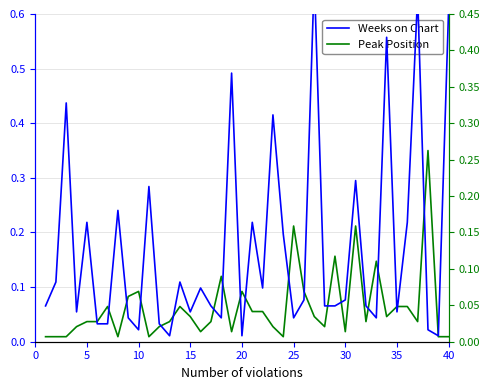

Which series has the widest spread of values?

Weeks on Chart